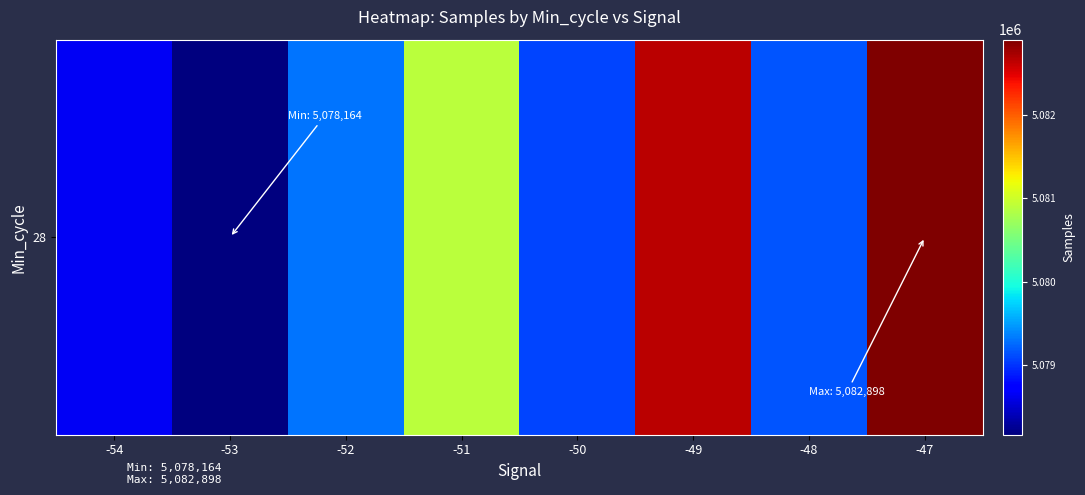

Reading left to right, list all the values displayed in this chart.

5078658.0	5078164.3	5079307.5	5080896.6	5079081.7	5082648.3	5079152.3	5082897.5